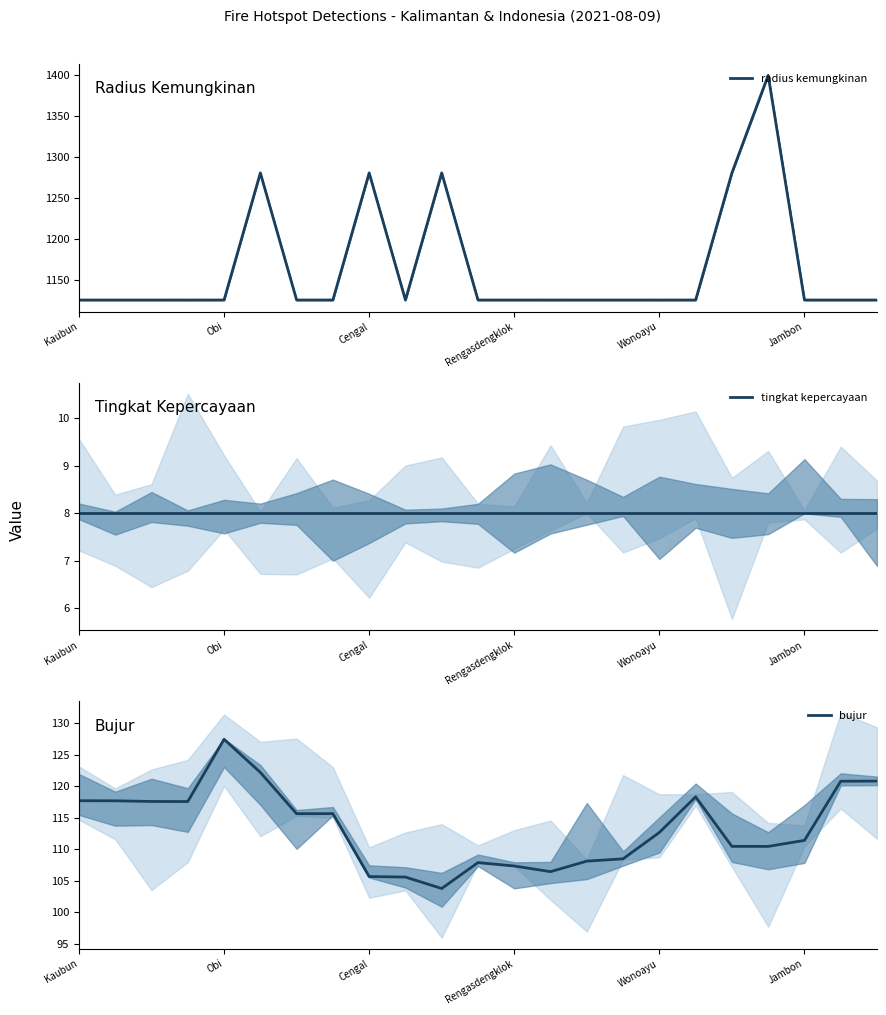

True or false: radius kemungkinan and tingkat kepercayaan intersect in this chart.

False